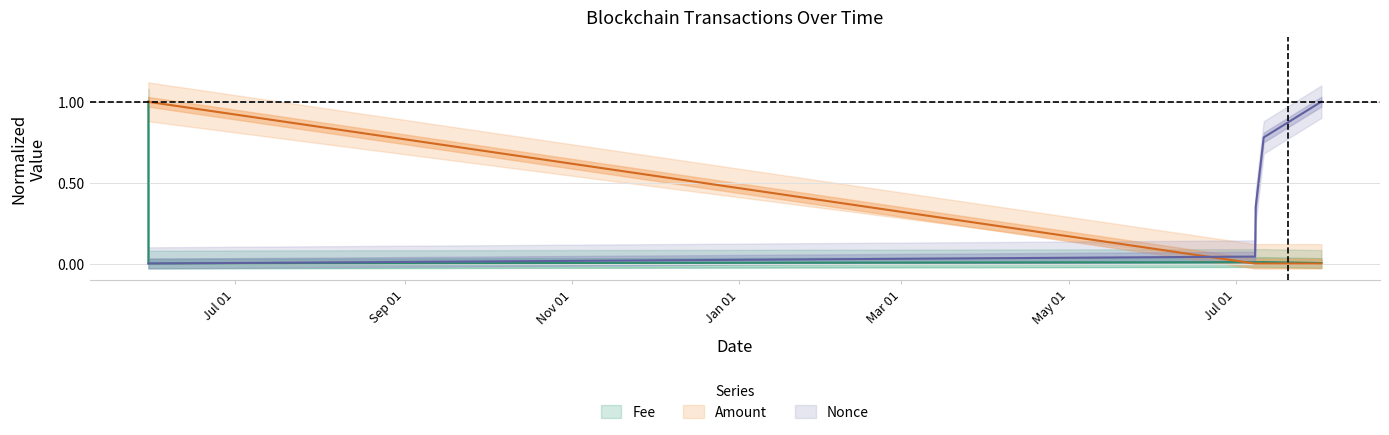

What is the value of the Nonce point at the 6th from the left?

1.0